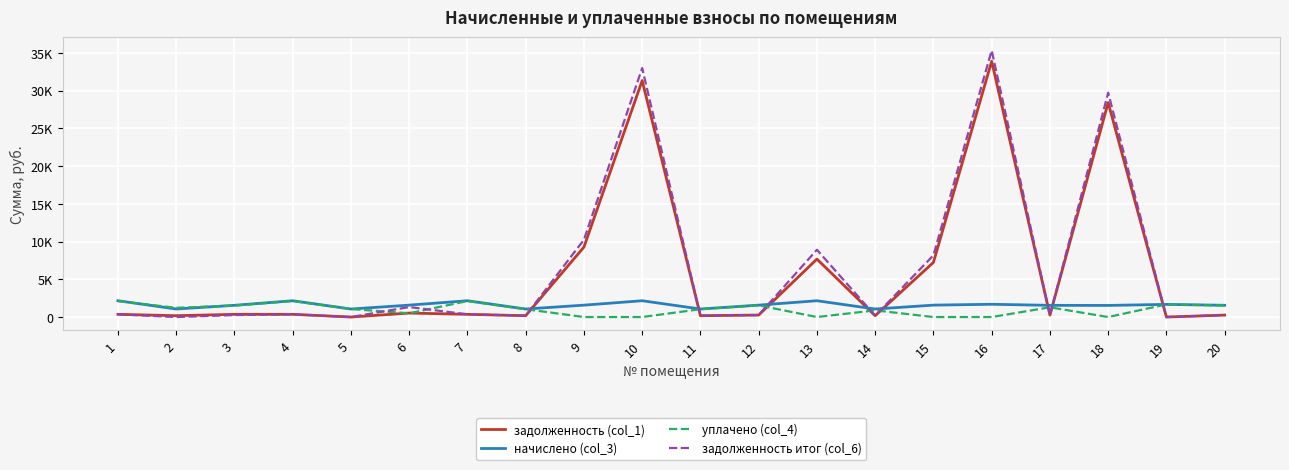

Reading left to right, extract all data points from this chart.

задолженность (col_1): 360.0	177.6	358.5	360.0	0.0	526.2	360.0	177.0	9267.4	31336.5	177.0	263.1	7680.7	177.0	7241.4	33891.5	258.3	28421.3	0.0	259.5
начислено (col_3): 2160.0	1065.7	1553.6	2160.0	1062.1	1578.7	2160.0	1062.1	1575.1	2160.0	1062.1	1578.7	2160.0	1062.1	1578.7	1690.0	1550.0	1539.2	1675.6	1557.2
уплачено (col_4): 2119.1	1223.1	1524.1	2119.1	1062.1	496.3	2119.1	1041.9	0.0	0.0	1041.9	1548.8	0.0	885.0	0.0	0.0	1291.7	0.0	1675.6	1527.7
задолженность итог (col_6): 360.0	0.0	258.9	360.0	0.0	1324.3	360.0	177.0	10242.8	32994.5	177.0	263.1	8914.3	177.0	8179.7	35326.5	258.3	29728.3	0.0	259.5